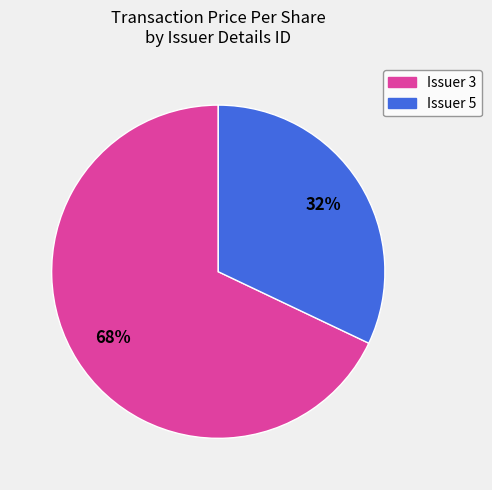

Does any single category account for the majority?

Yes